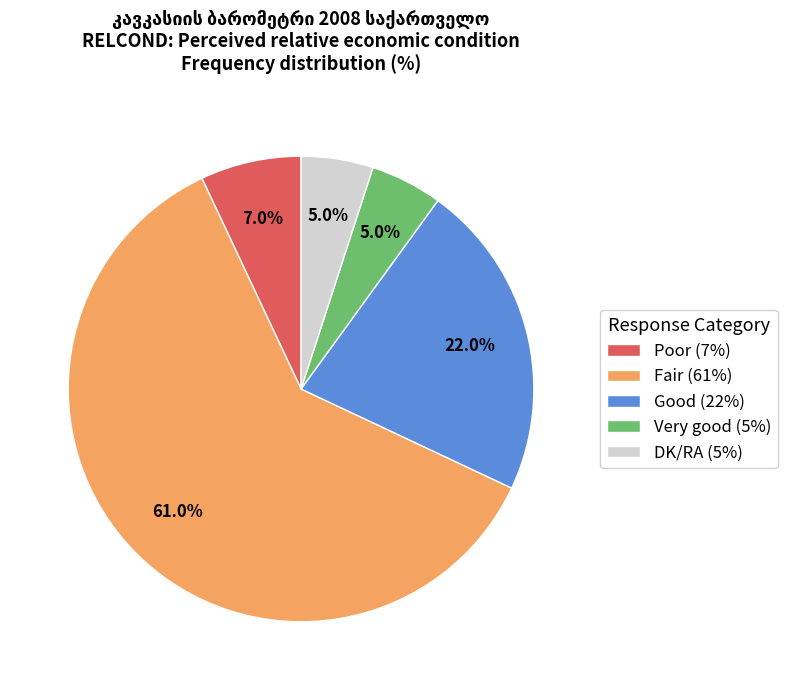

What portion of the pie excludes Fair (61%)?

39.0%